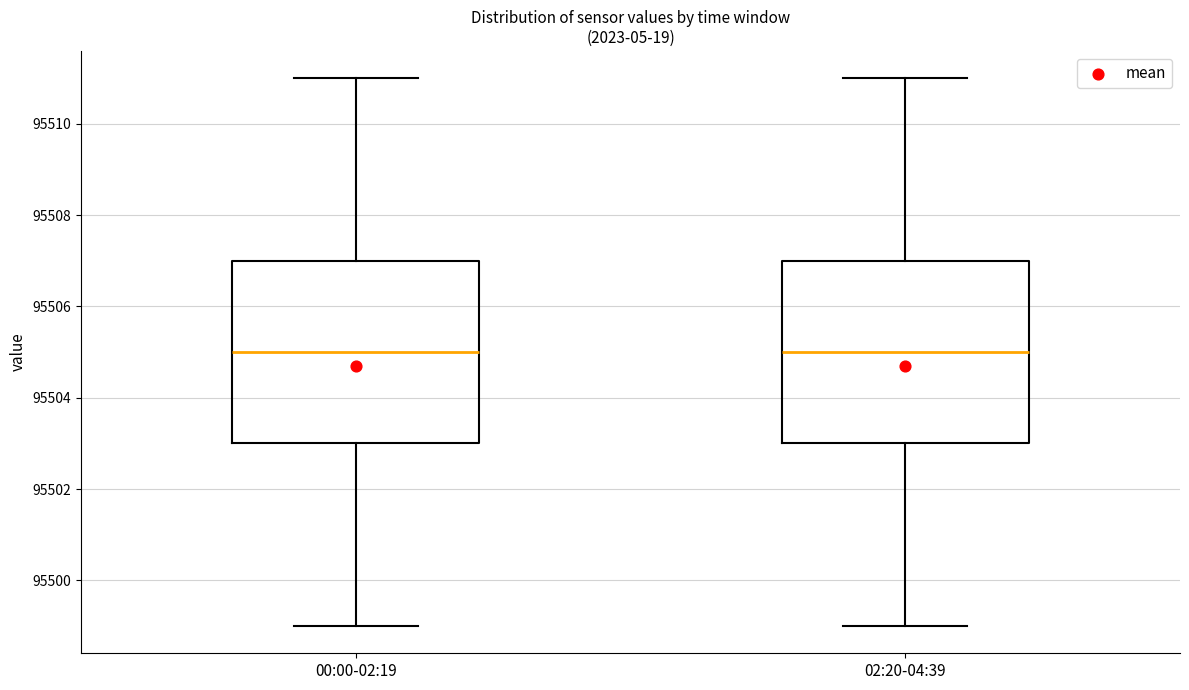

Where is the lower edge of the box for 00:00-02:19 on the y-axis? The values are not printed on the chart, so give them approximately, as read against the axis.

95503